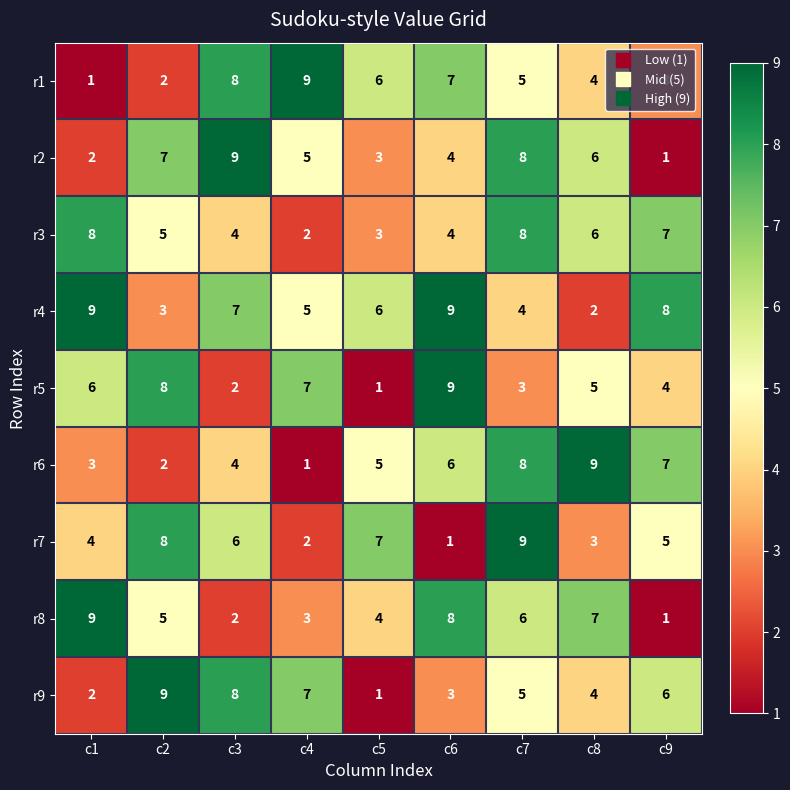

Read the r6 value at c3.

4